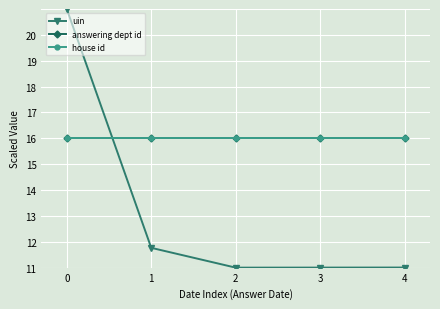

How many data points in uin are above 10?

4